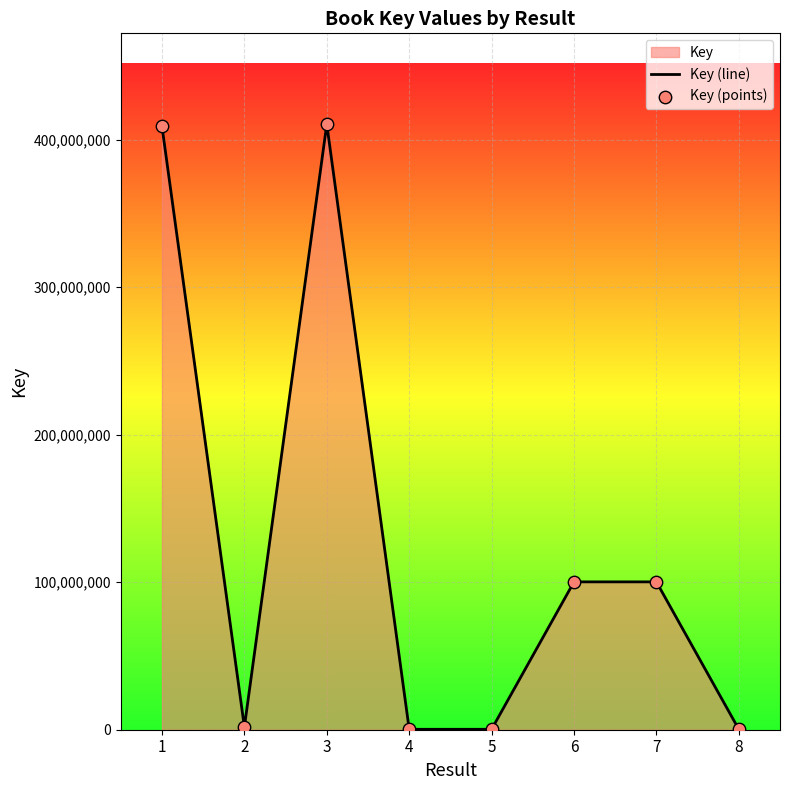

Which series contains the highest Y value?

Key (line)